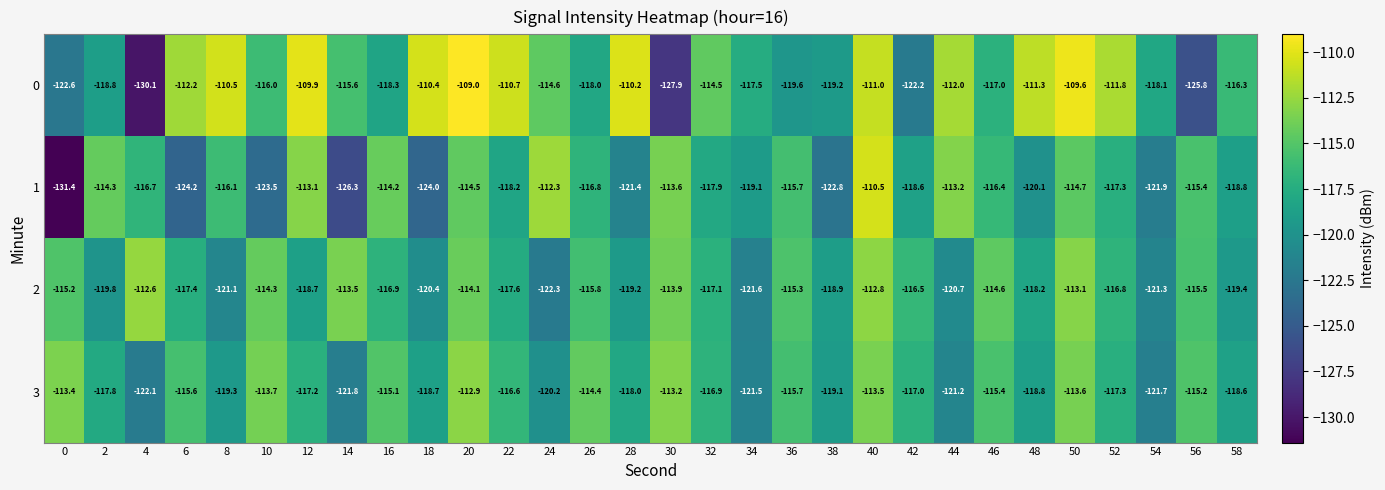

Rank the series at 42 from highest to lowest value.

2, 3, 1, 0